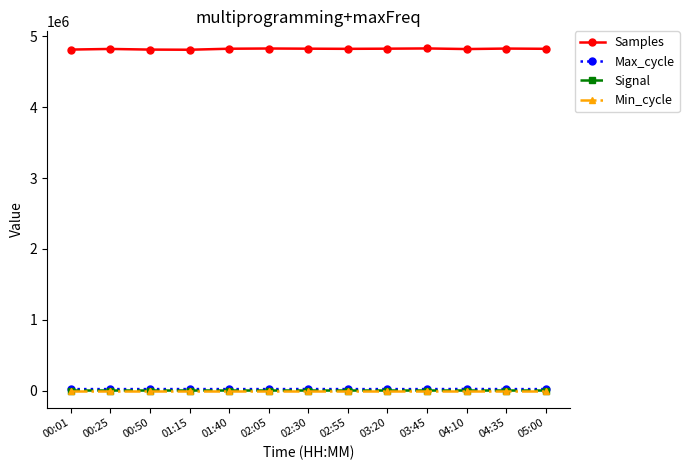

Which series has the largest total across all categories?

Samples